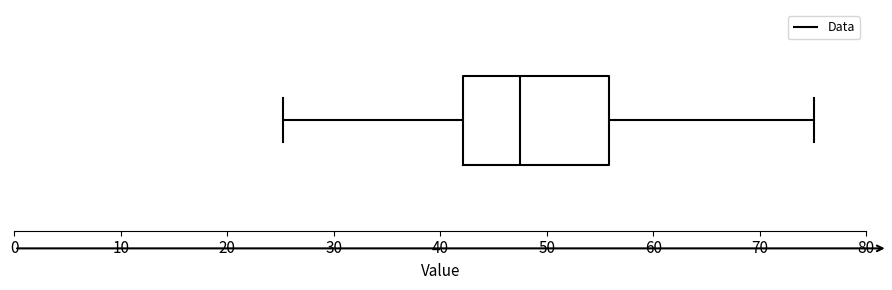

Read this box plot against the x-axis: the position of the median line, the range covered by the box, and the ends of both whiskers. The values are not printed on the chart, so give them approximately, as read against the axis.

median 48, box 42 to 56, whiskers 25 to 75